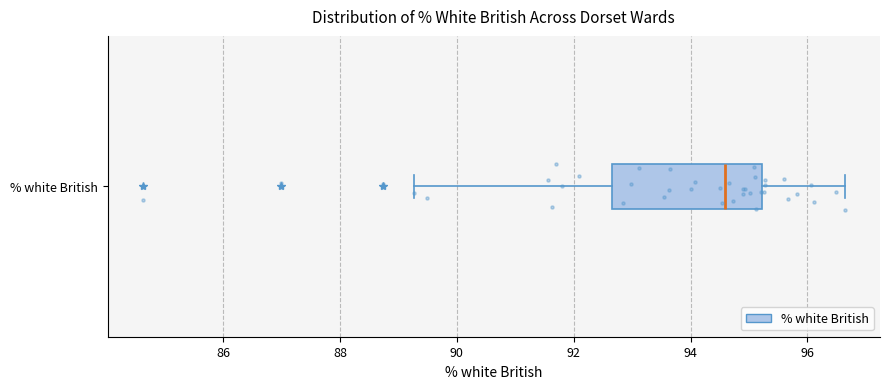

Read this box plot against the x-axis: the position of the median line, the range covered by the box, and the ends of both whiskers. The values are not printed on the chart, so give them approximately, as read against the axis.

median 94.6, box 92.6 to 95.2, whiskers 89.2 to 96.6